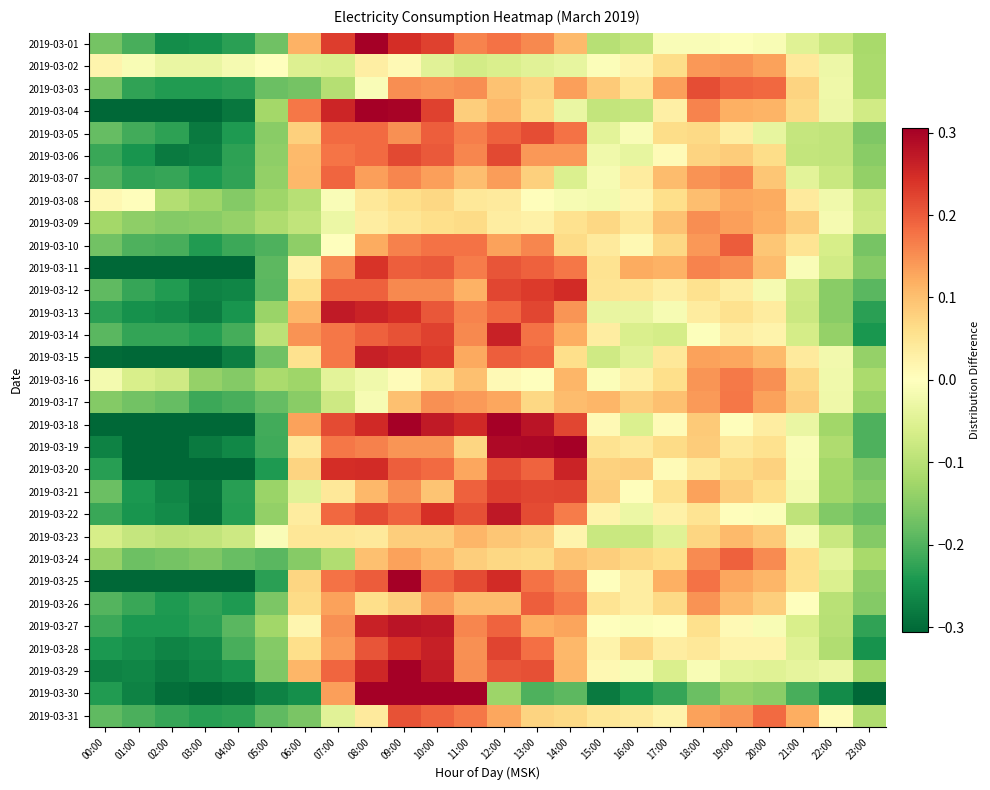

Which label corresponds to the largest value in the chart?

10:00